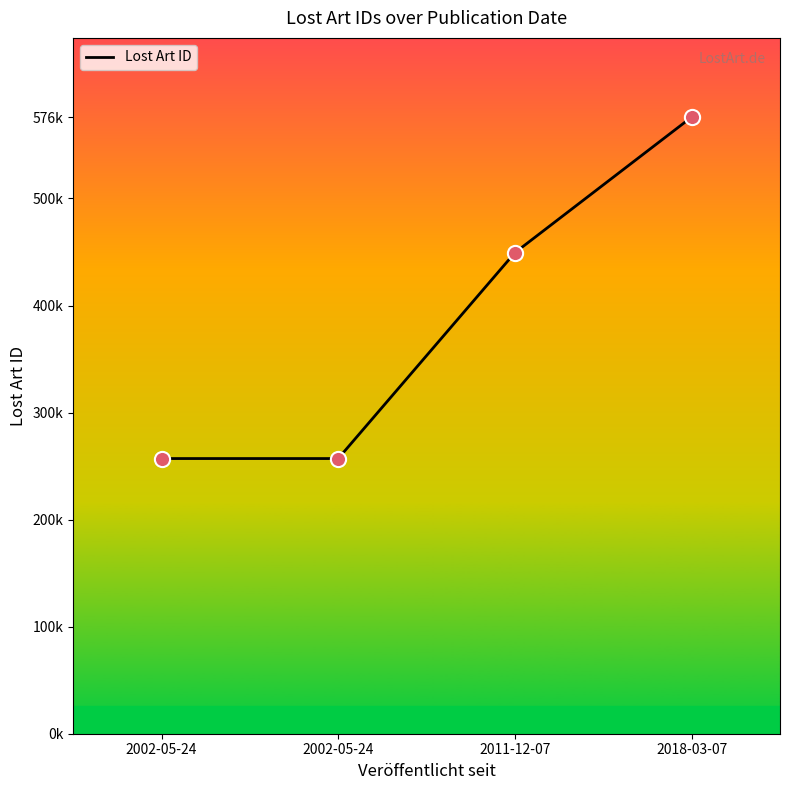

Which has a higher value, 2002-05-24 or 2018-03-07?

2018-03-07